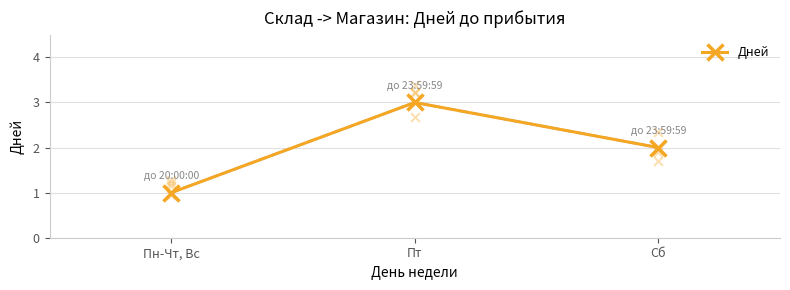

Approximately how many times larger is the value at Пт compared to Сб?

1.5